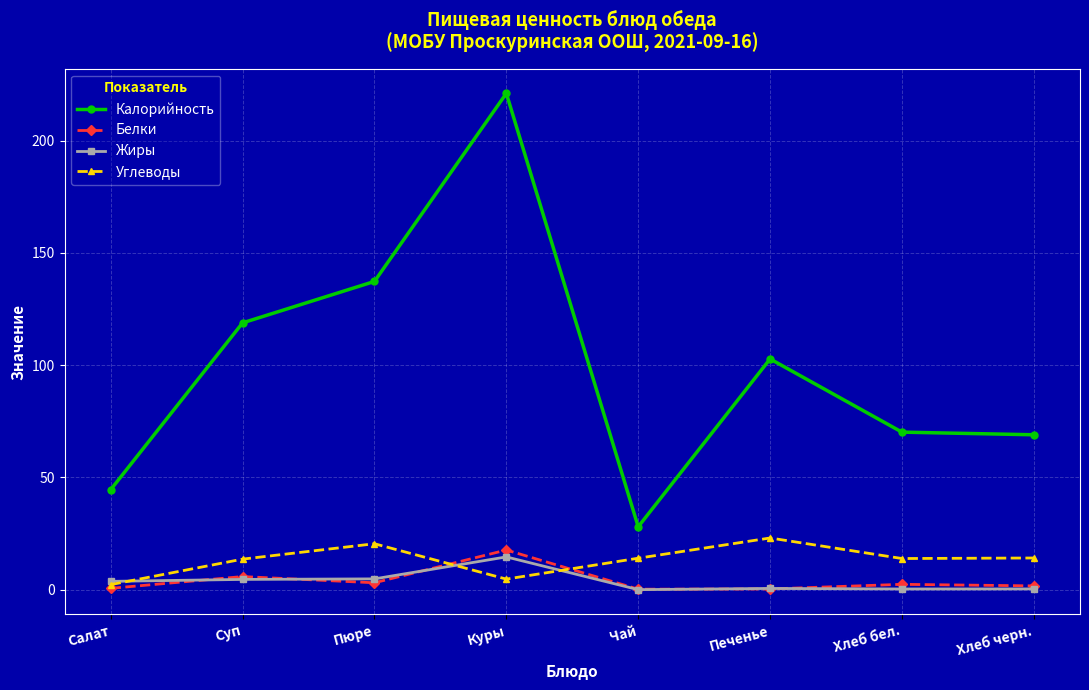

Does the chart have visible grid lines?

Yes